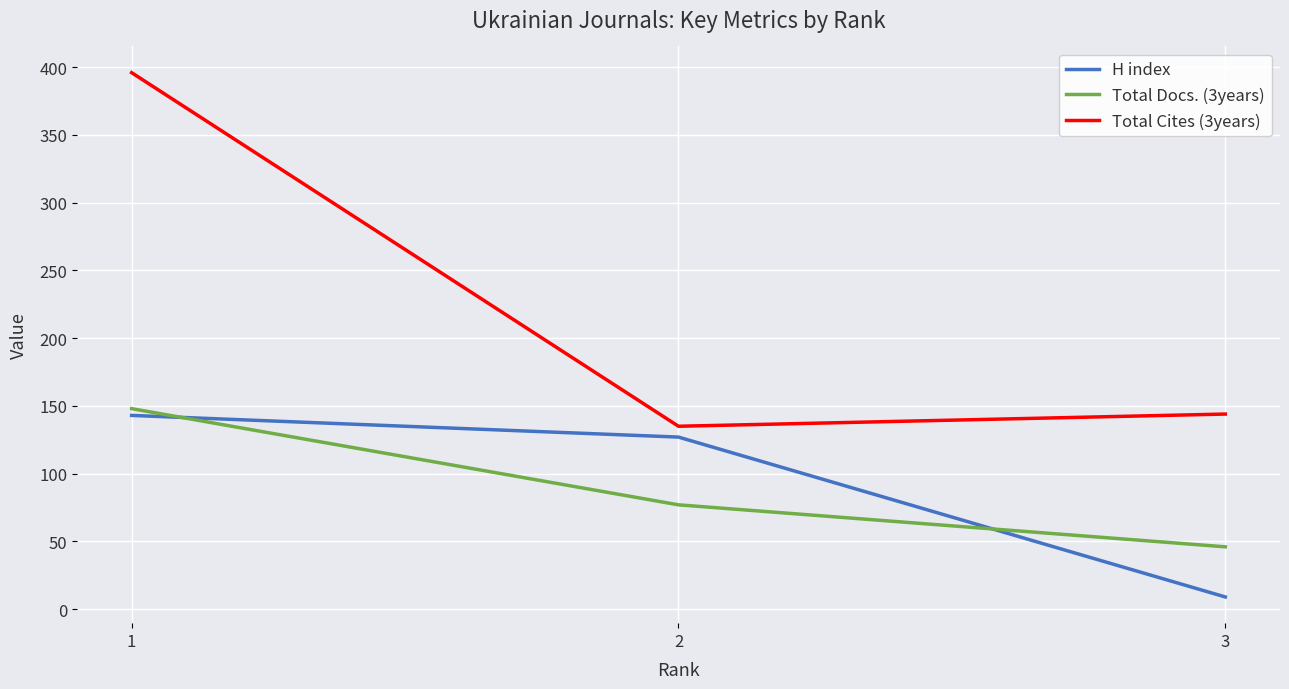

Where does the H index series first go above 127?

1